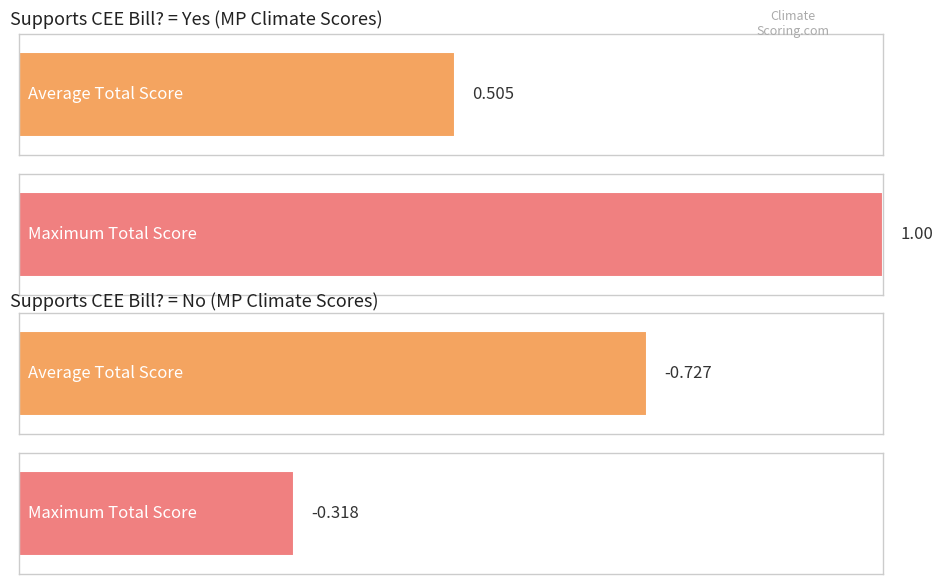

Which series has the largest range (max minus min)?

Supports CEE Bill = 1 (Yes)